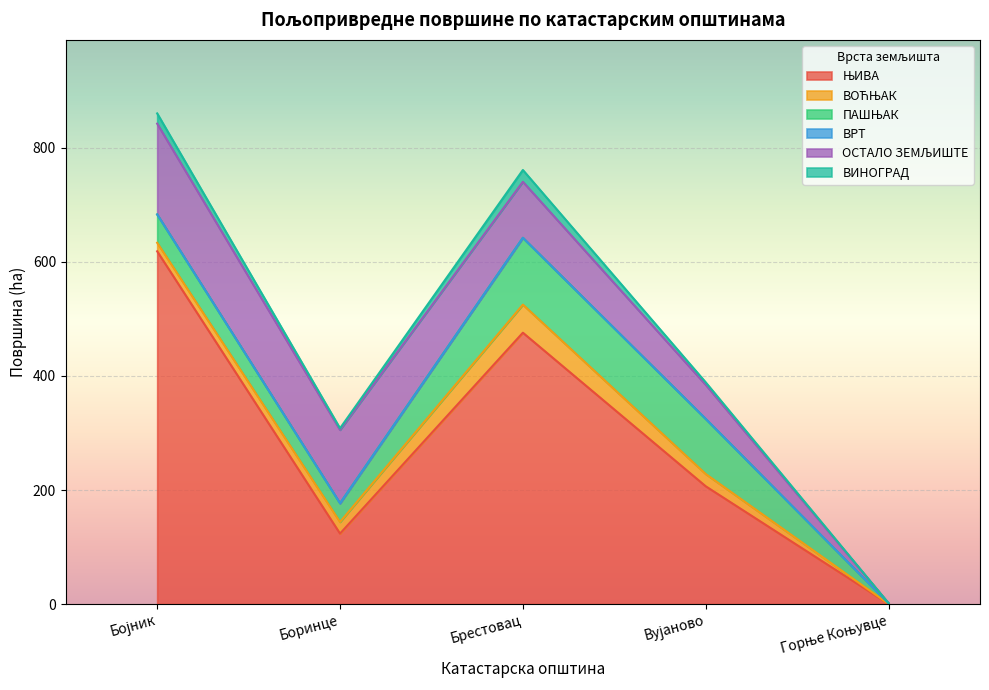

What position from the left is Брестовац?

3